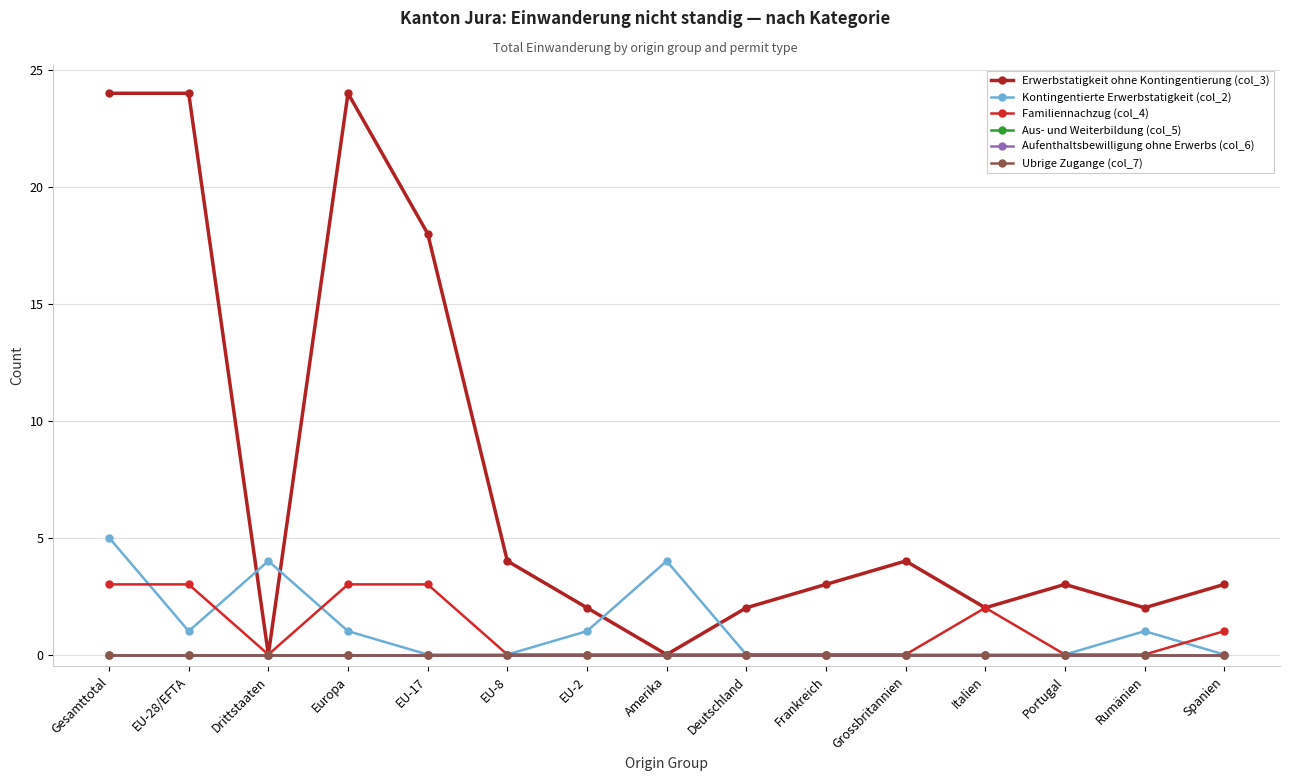

Does the chart have visible grid lines?

Yes